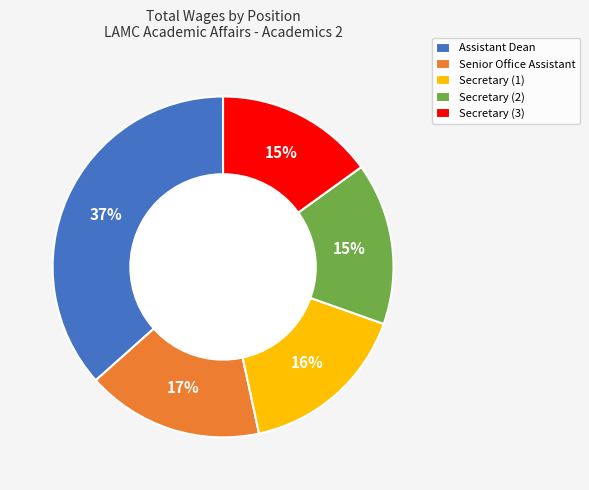

Approximately how many times larger is the value at Secretary (2) compared to Senior Office Assistant?

0.9